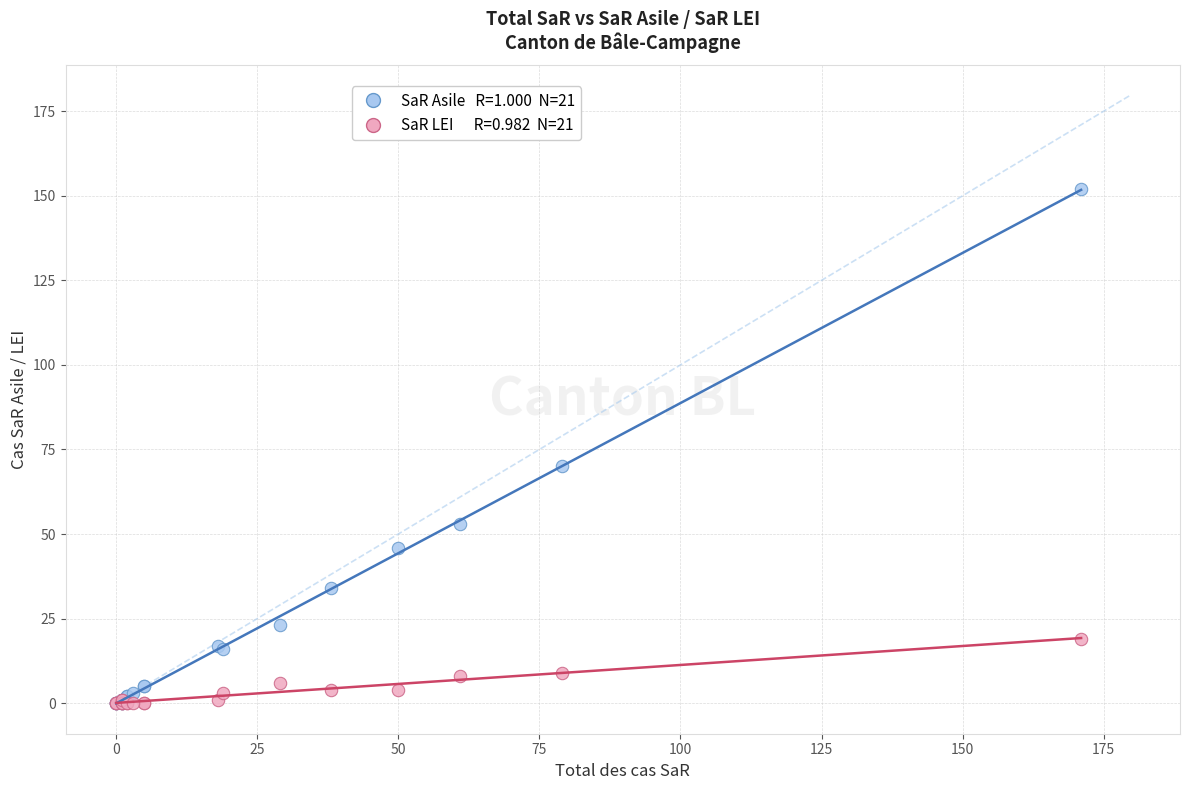

Across all series, what Y value is closest to 76?

70